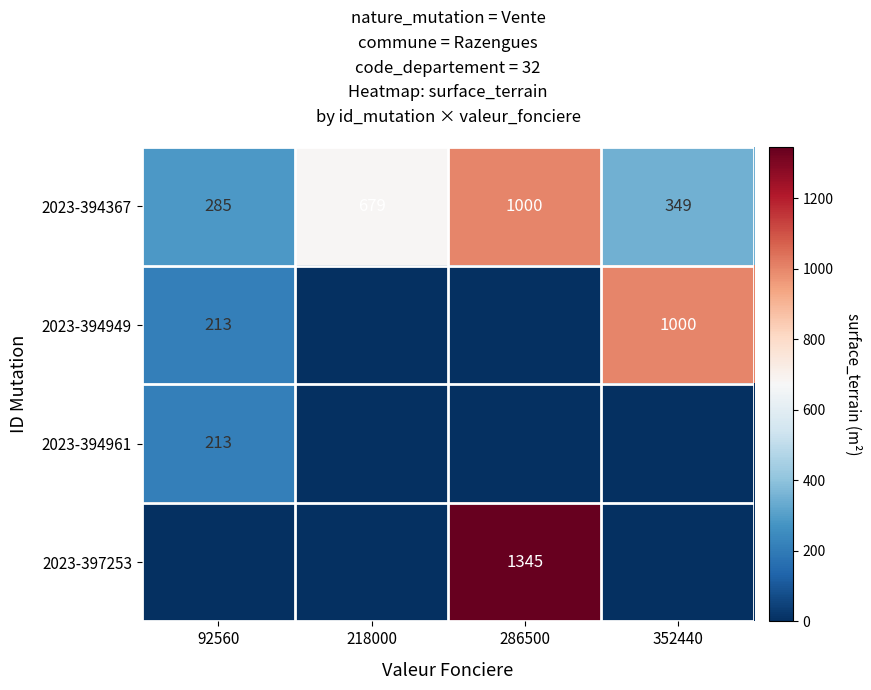

The value of 2023-394949 at 352440 is 1000. True or false?

True